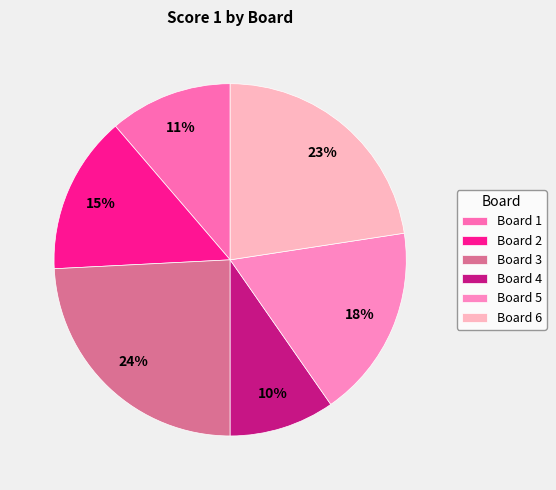

How many slices are in this pie chart?

6